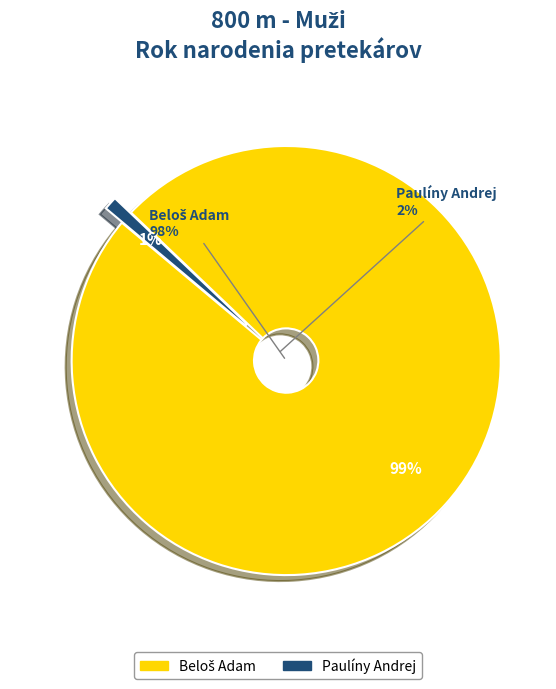

Is there any slice that represents more than half of the pie?

Yes